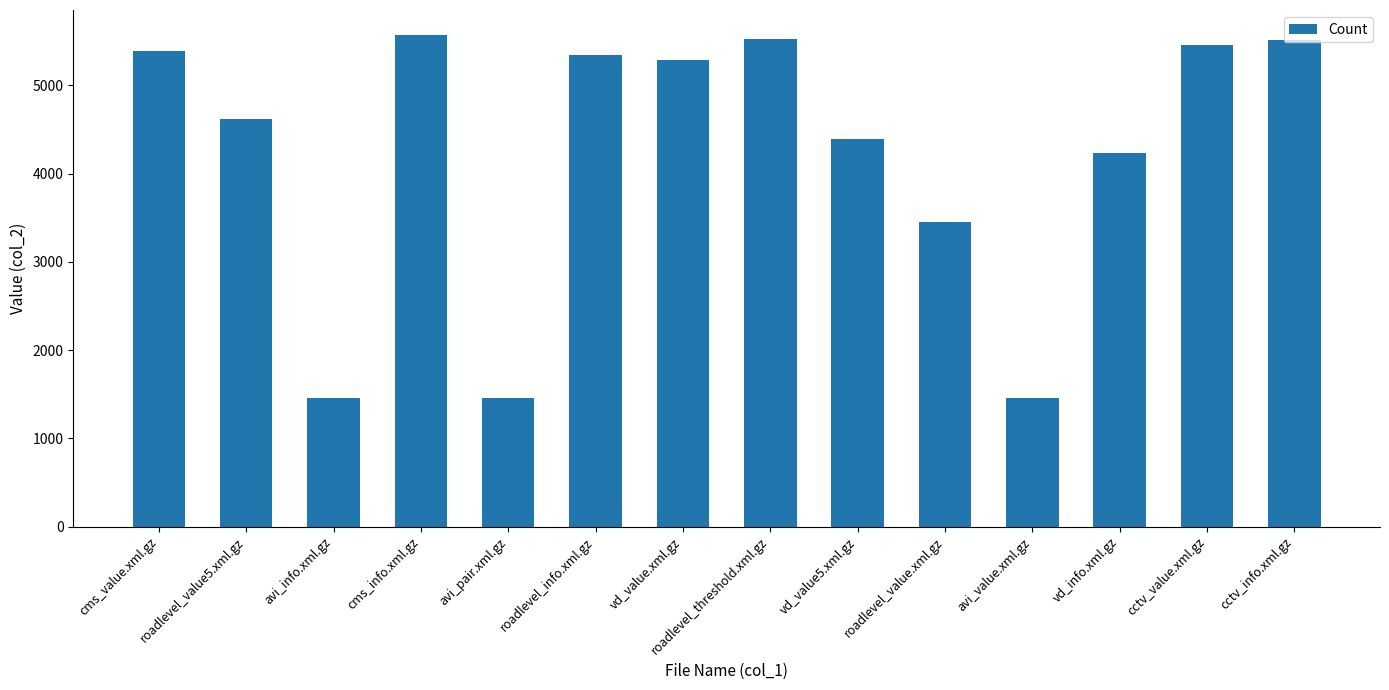

Where does the data first go above 5287?

cms_value.xml.gz